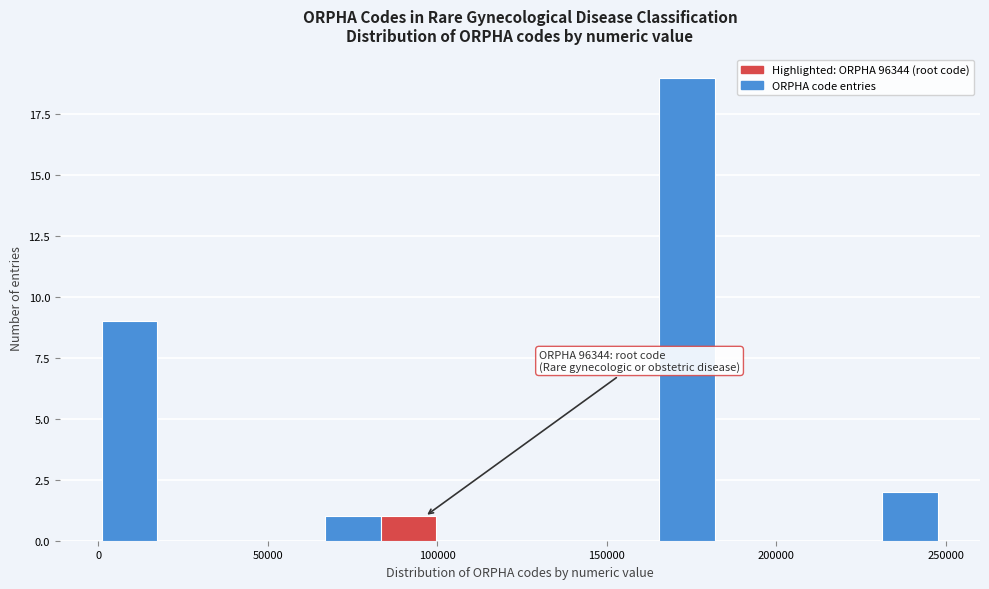

Around what value on the x-axis is the tallest bar? Give the approximate position of its centre, as read against the axis.

175000